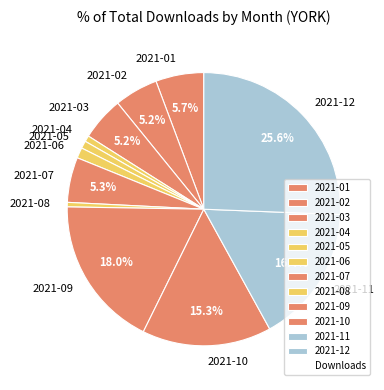

Does 2021-08 represent more than half of the total?

No